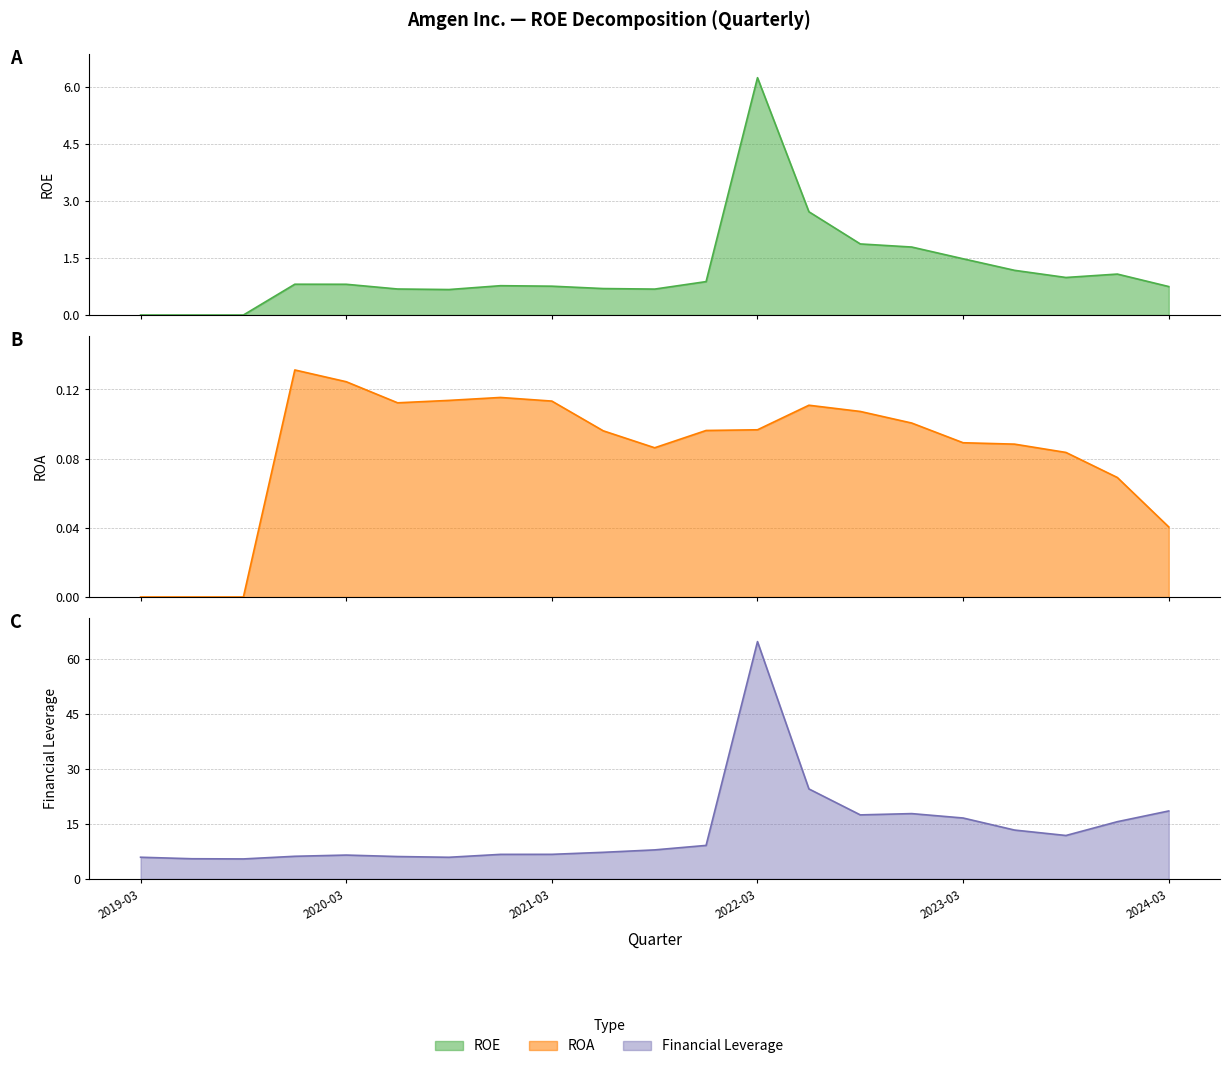

In ROE, how many points are lower than both neighbors (excluding endpoints)?

3